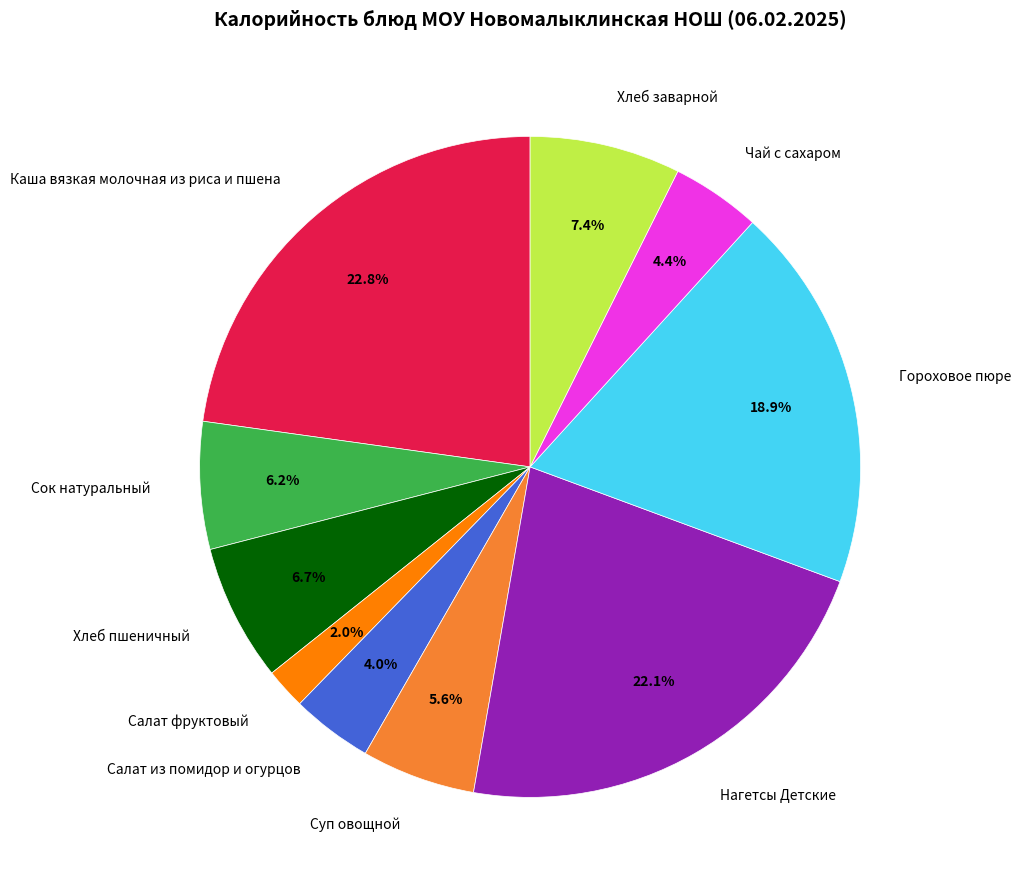

Which slice is the largest?

Каша вязкая молочная из риса и пшена